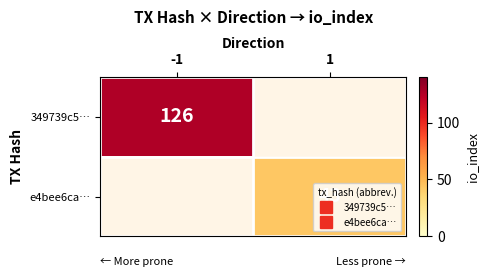

Which has a higher value, -1 or 1?

-1